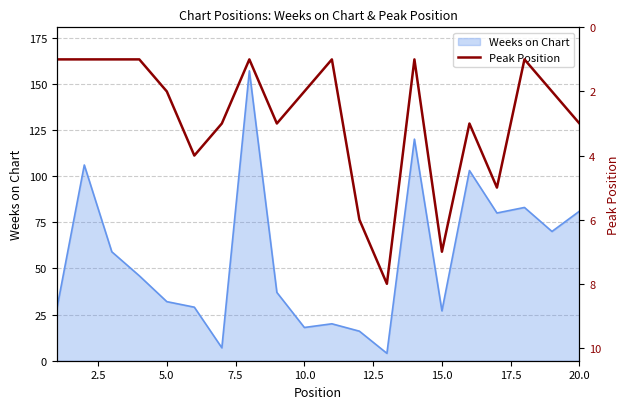

How many data points are less than 2?

8